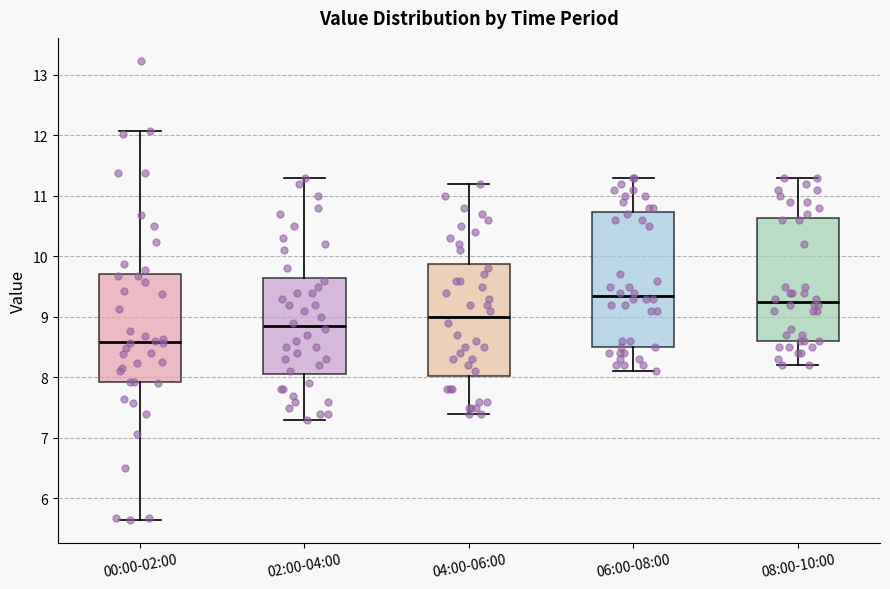

Reading left to right, transcribe this box plot: for each box, give where its median line is, the range the box spans, and where its two whiskers end, as read against the y-axis. The values are not printed on the chart, so give them approximately, as read against the axis.

00:00-02:00: median 8.6, box 7.9 to 9.7, whiskers 5.7 to 12.1
02:00-04:00: median 8.9, box 8.1 to 9.7, whiskers 7.3 to 11.3
04:00-06:00: median 9.0, box 8.0 to 9.9, whiskers 7.4 to 11.2
06:00-08:00: median 9.4, box 8.5 to 10.7, whiskers 8.1 to 11.3
08:00-10:00: median 9.3, box 8.6 to 10.6, whiskers 8.2 to 11.3